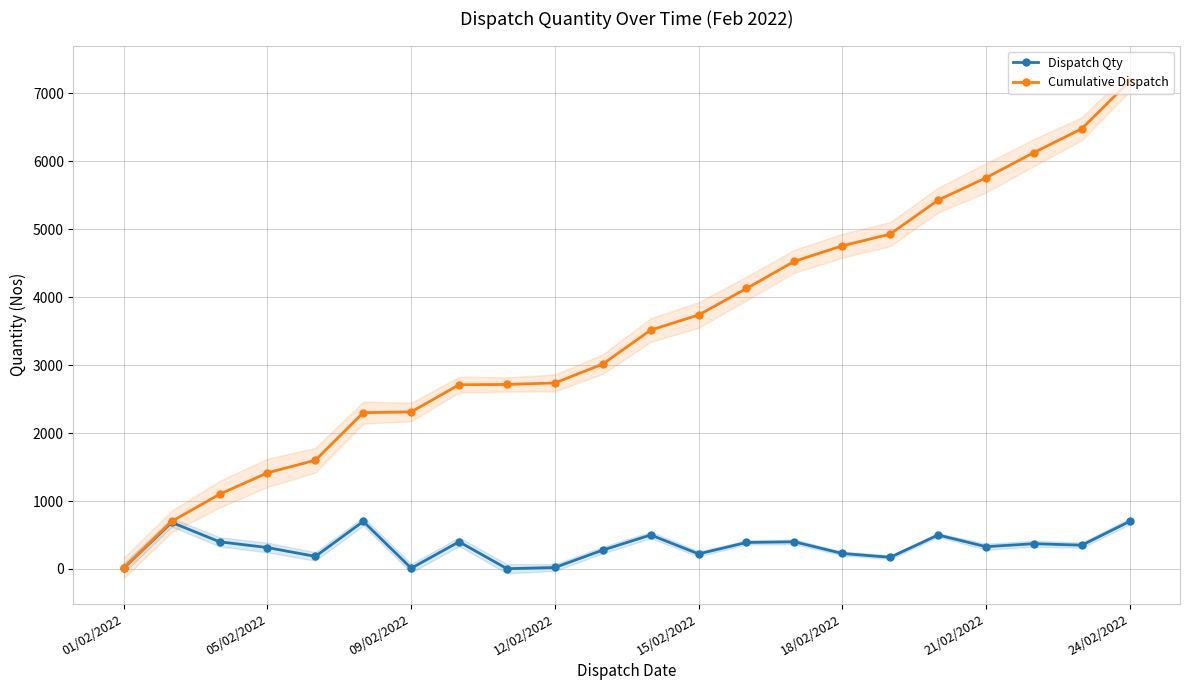

The value of Cumulative Dispatch at 09/02/2022 is 2311. True or false?

True